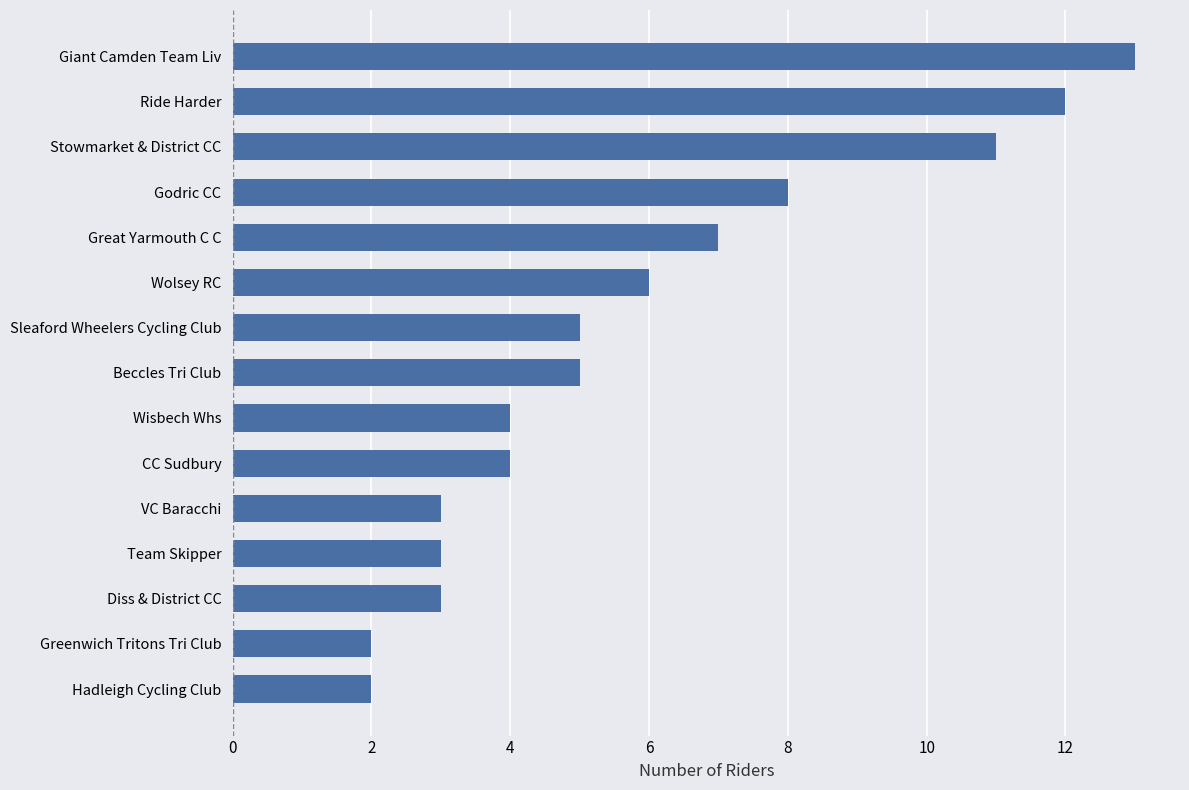

Which has a higher value, CC Sudbury or Giant Camden Team Liv?

Giant Camden Team Liv